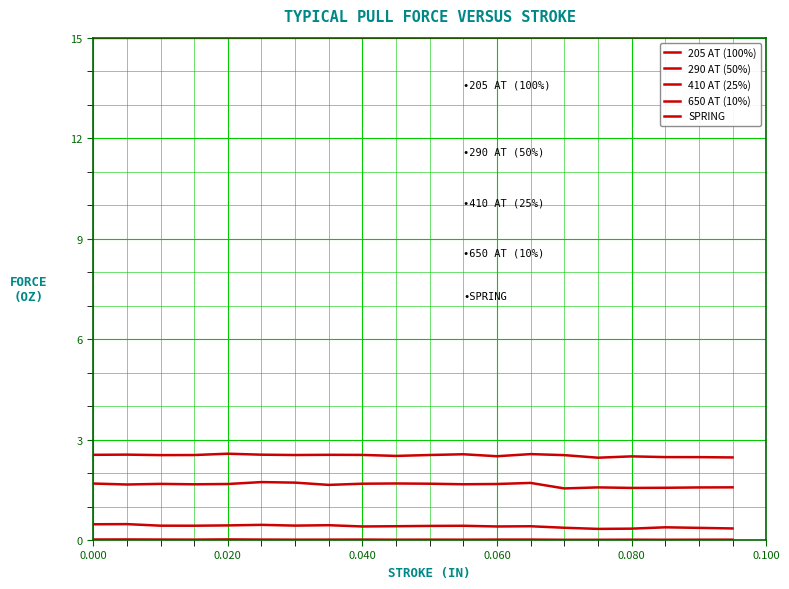

Does the chart display data point markers on the line(s)?

No